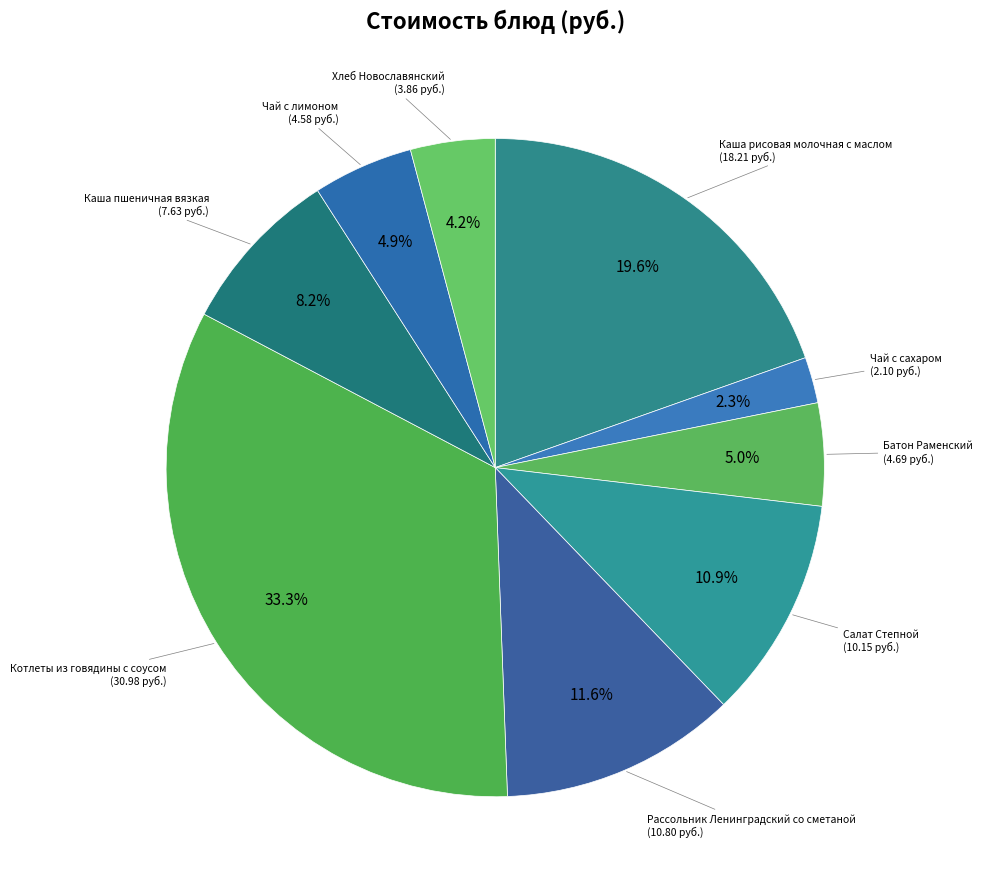

How many segments does this pie chart have?

9